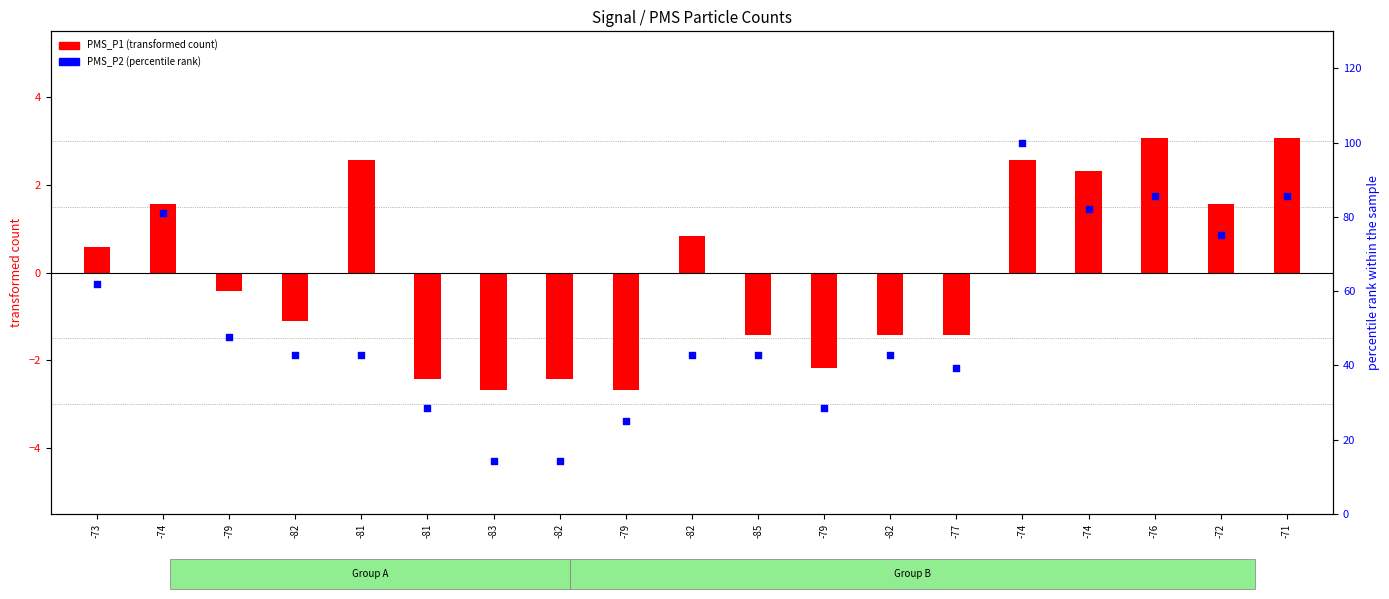

Which series reaches the minimum Y coordinate?

PMS_P1 (transformed count)